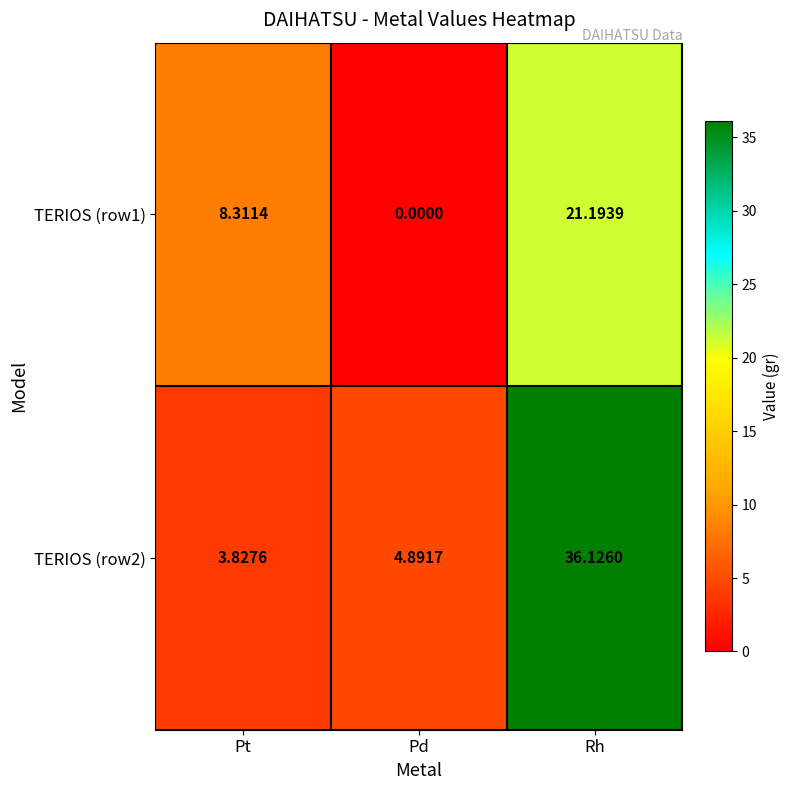

Where is TERIOS (row2) nearest to the value 19?

Pd